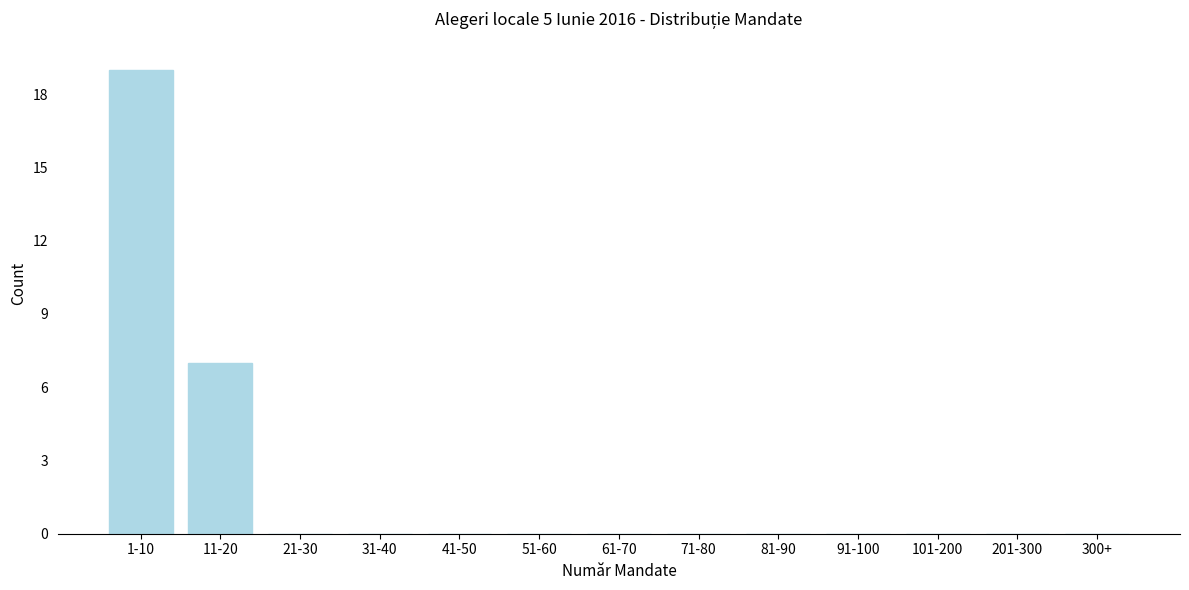

Reading right to left, transcribe all the data shown in this chart.

300+=0	201-300=0	101-200=0	91-100=0	81-90=0	71-80=0	61-70=0	51-60=0	41-50=0	31-40=0	21-30=0	11-20=7	1-10=19